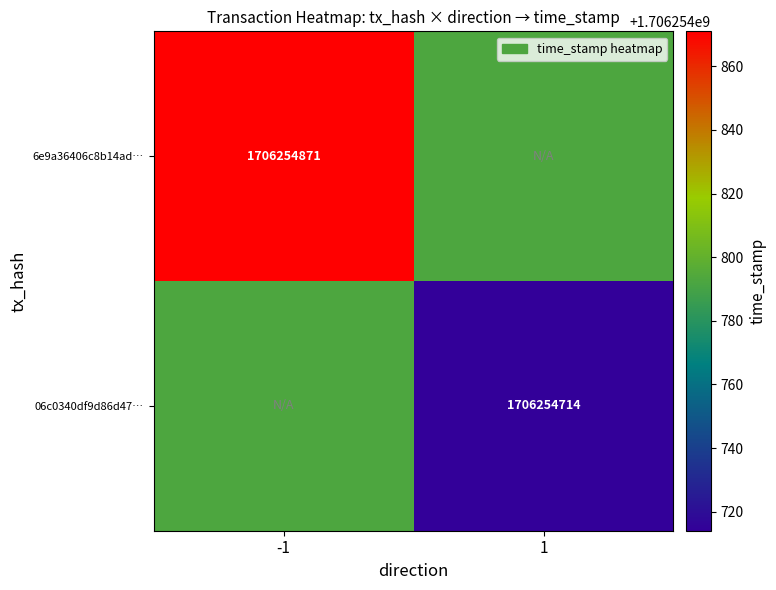

Rank the series by their maximum value, from lowest to highest.

06c0340df9d86d47642d1732364b14a8388fb5d, 6e9a36406c8b14ad2cf3fffbc74d216b537e5e4